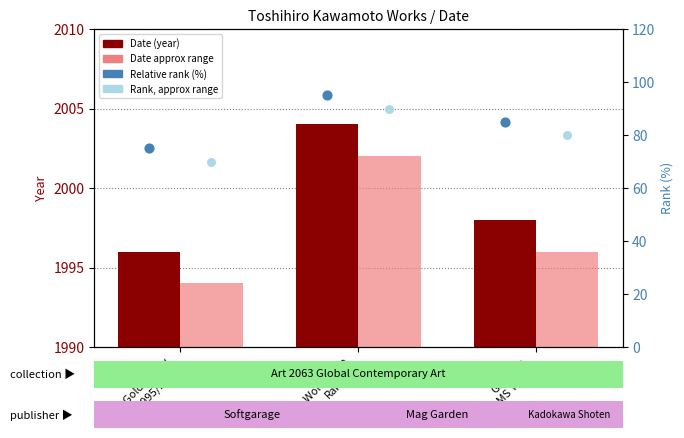

Which series contains the highest Y value?

Date